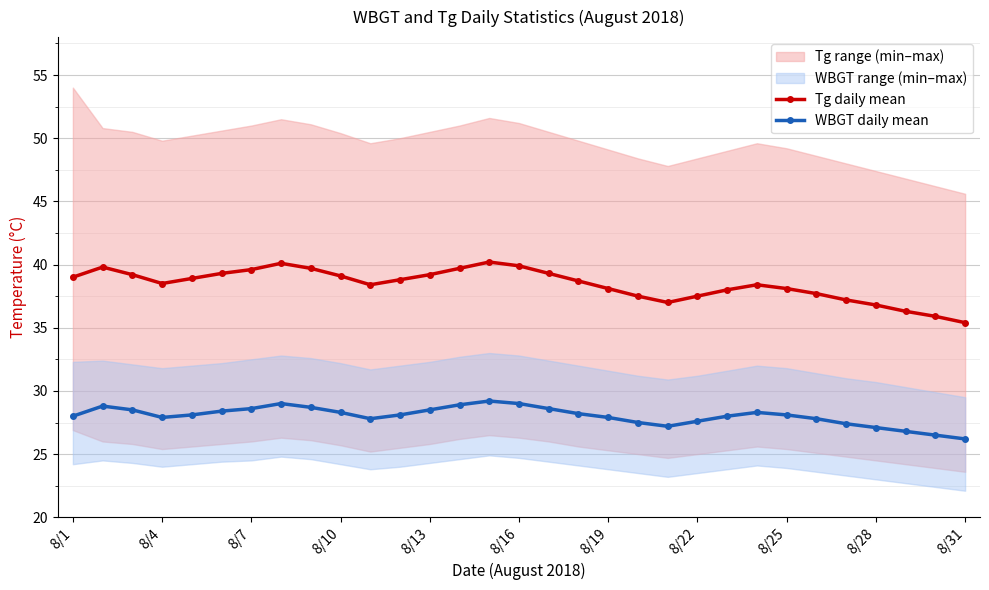

What is the difference between the highest and lowest values at 19?

10.0